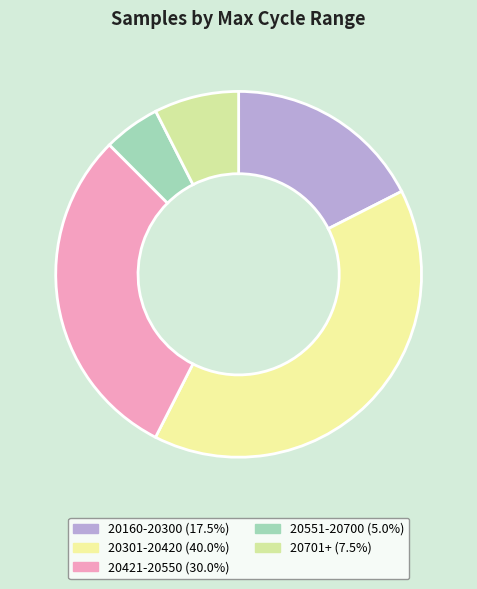

How many segments does this pie chart have?

5